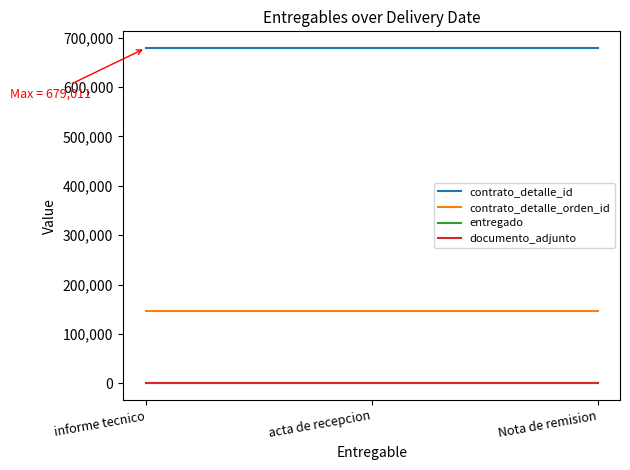

Does the chart have visible grid lines?

No